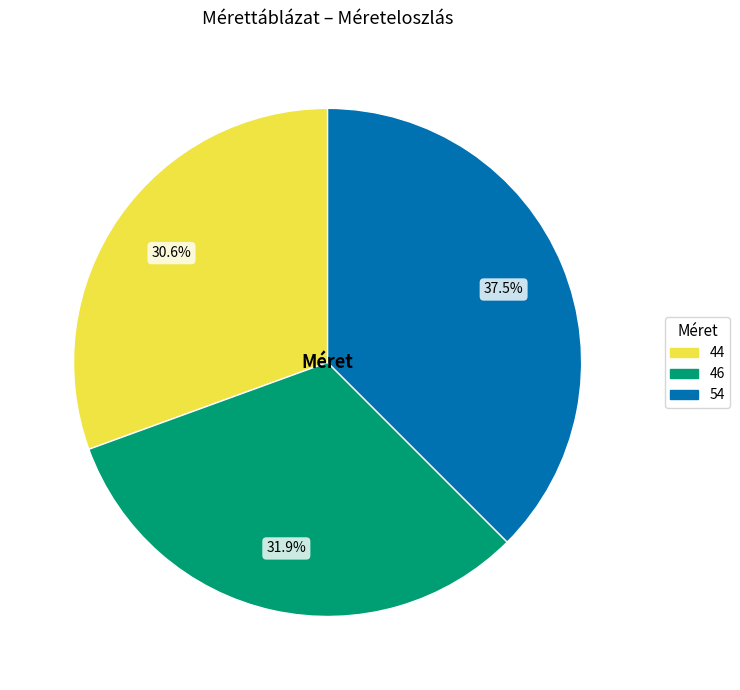

Which has a higher value, 46 or 54?

54